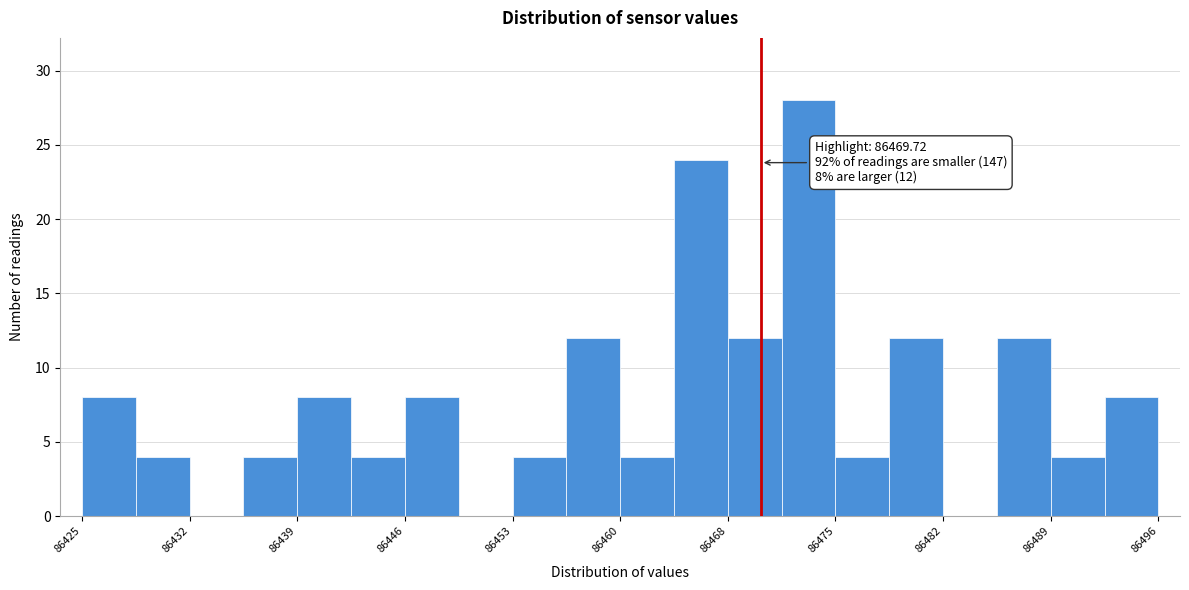

Read against the x-axis, roughly where is the centre of the tallest bar?

86473